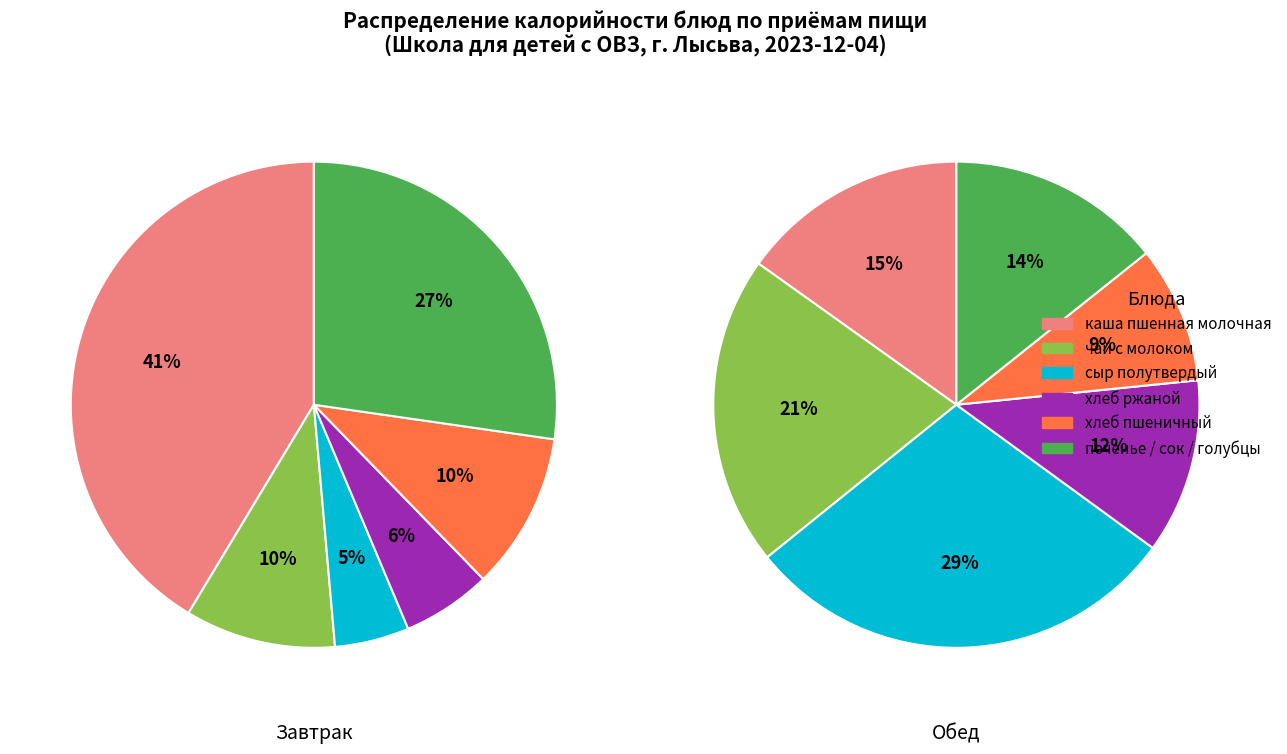

At хлеб пшеничный (завтрак), list the series in order from smallest to largest.

Обед, Завтрак